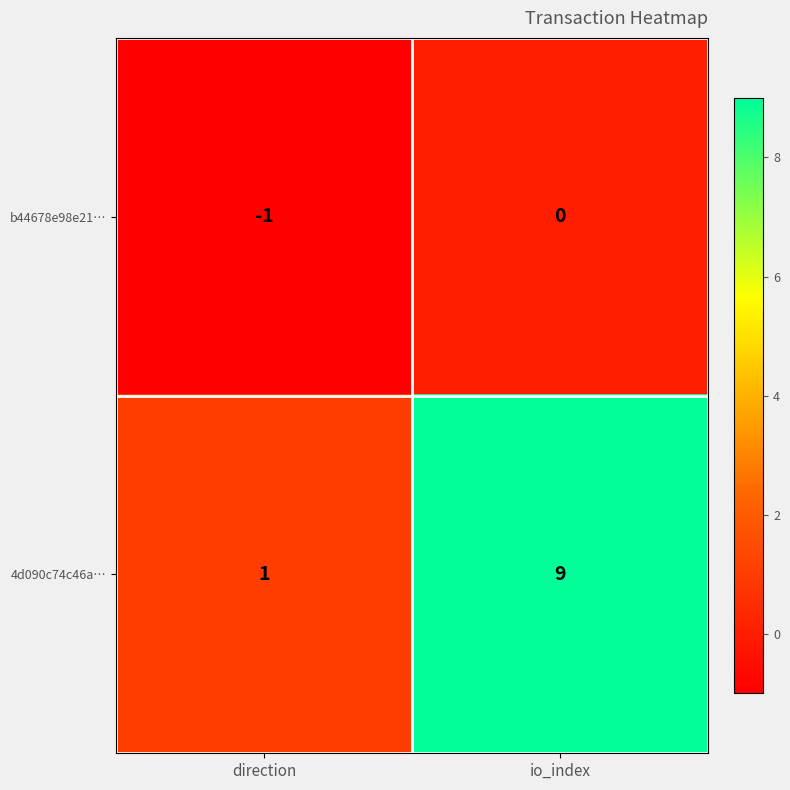

True or false: 4d090c74c46a… has a value of 6 at io_index.

False